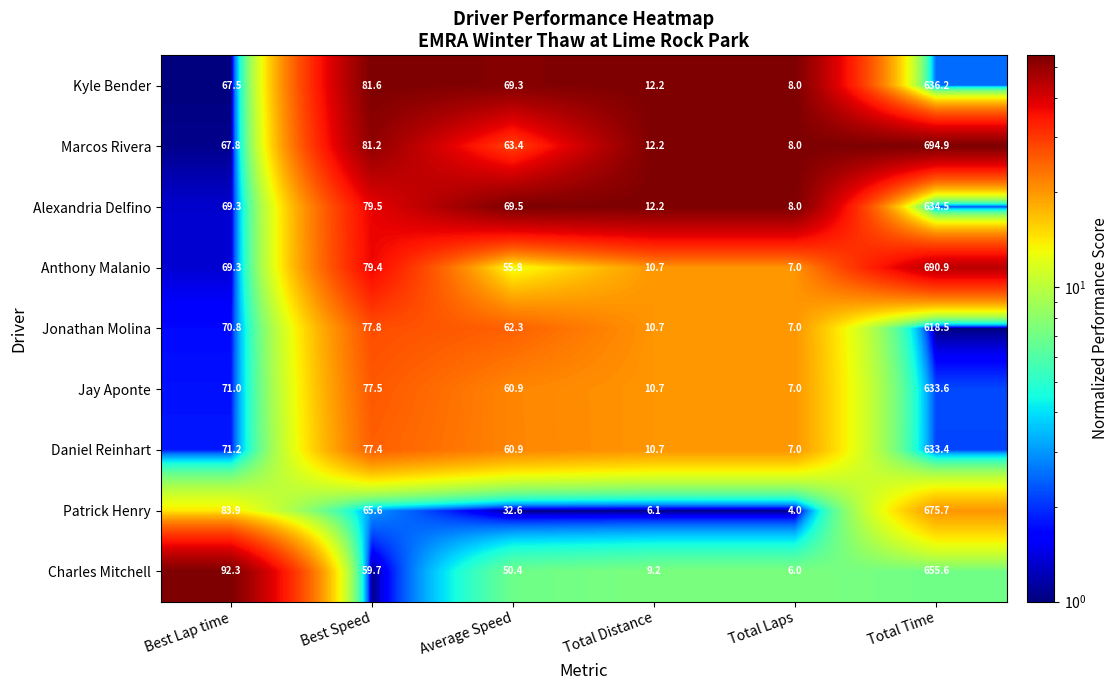

What is the minimum value shown in the chart?

4.0